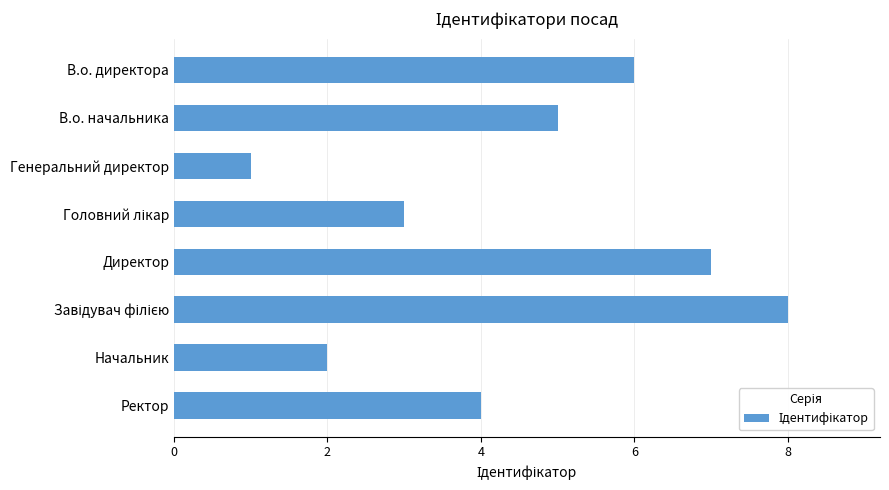

What is the greatest value displayed?

8